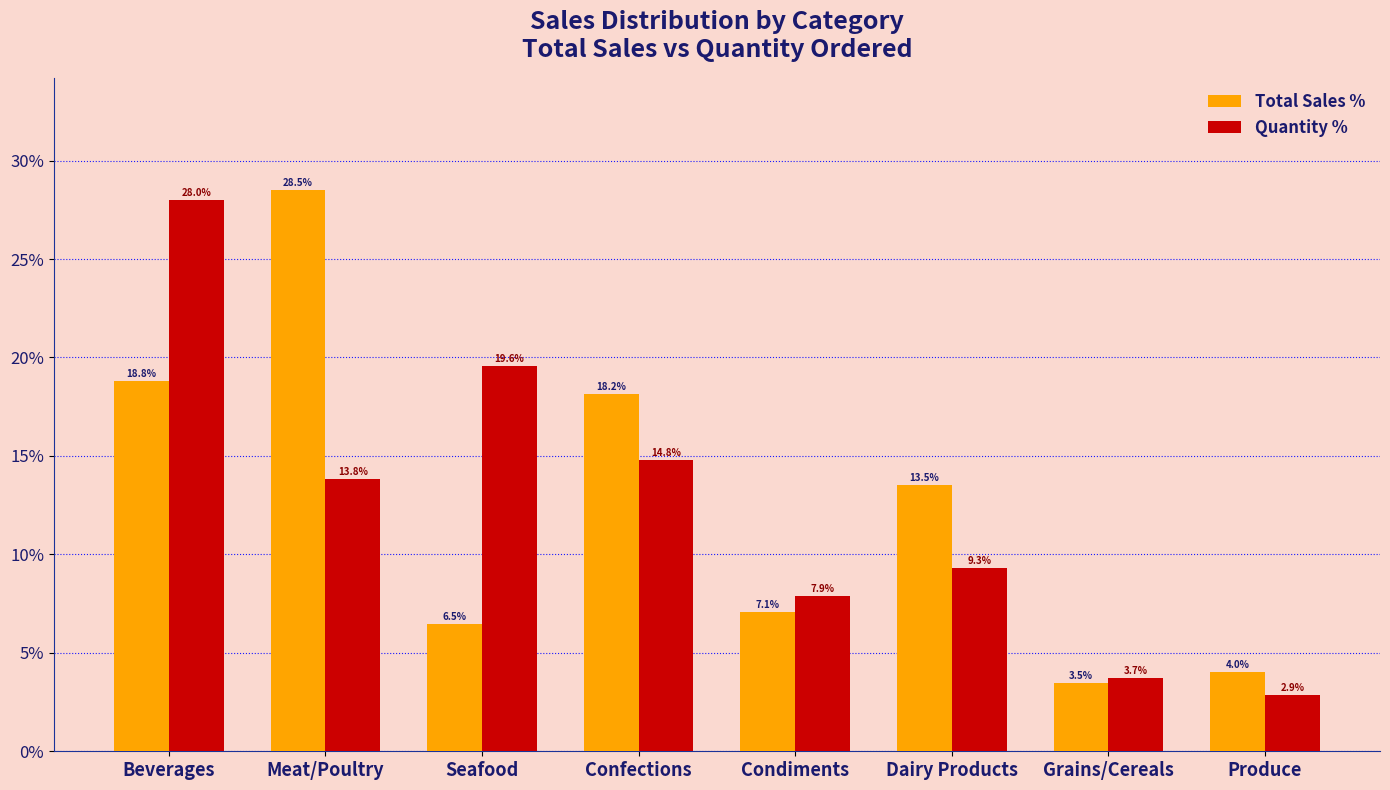

Is it true that Total Sales % equals 4.0 at Produce?

True